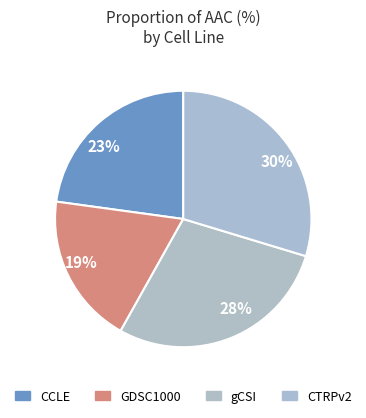

Is it true that GDSC1000 is 19% of the pie?

True